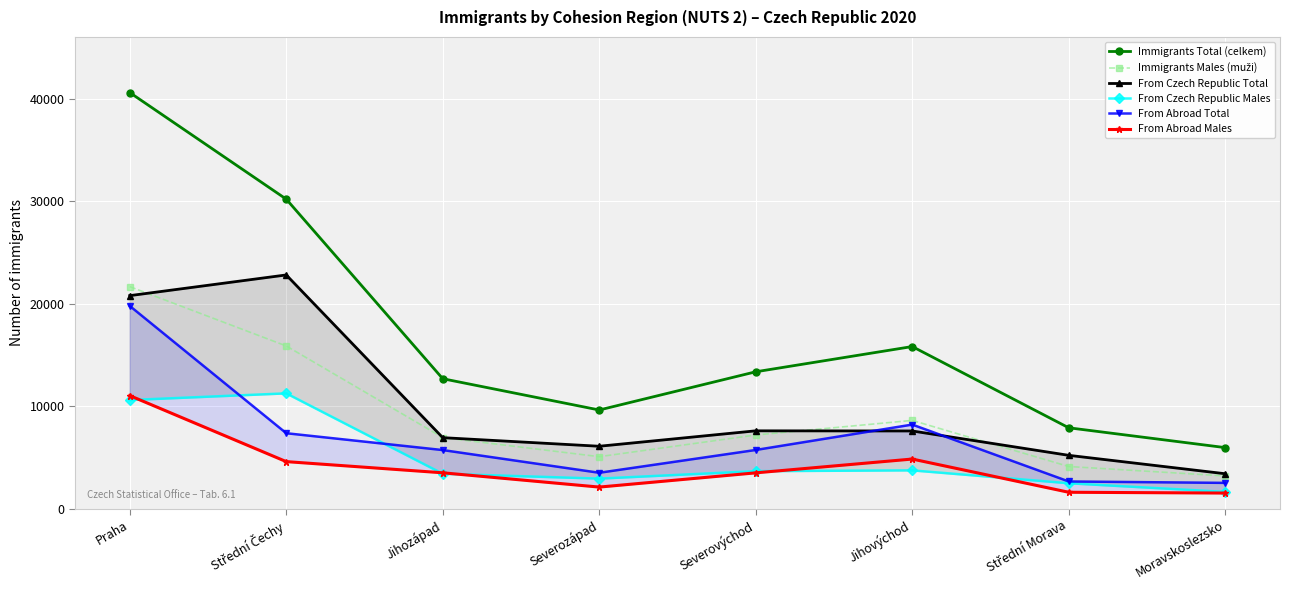

At how many categories does at least one series exceed 3653?

8